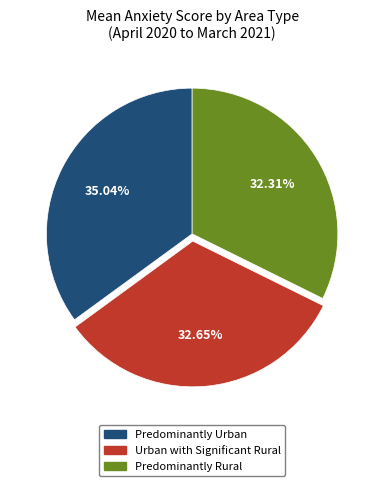

Is there a majority slice in this chart?

No